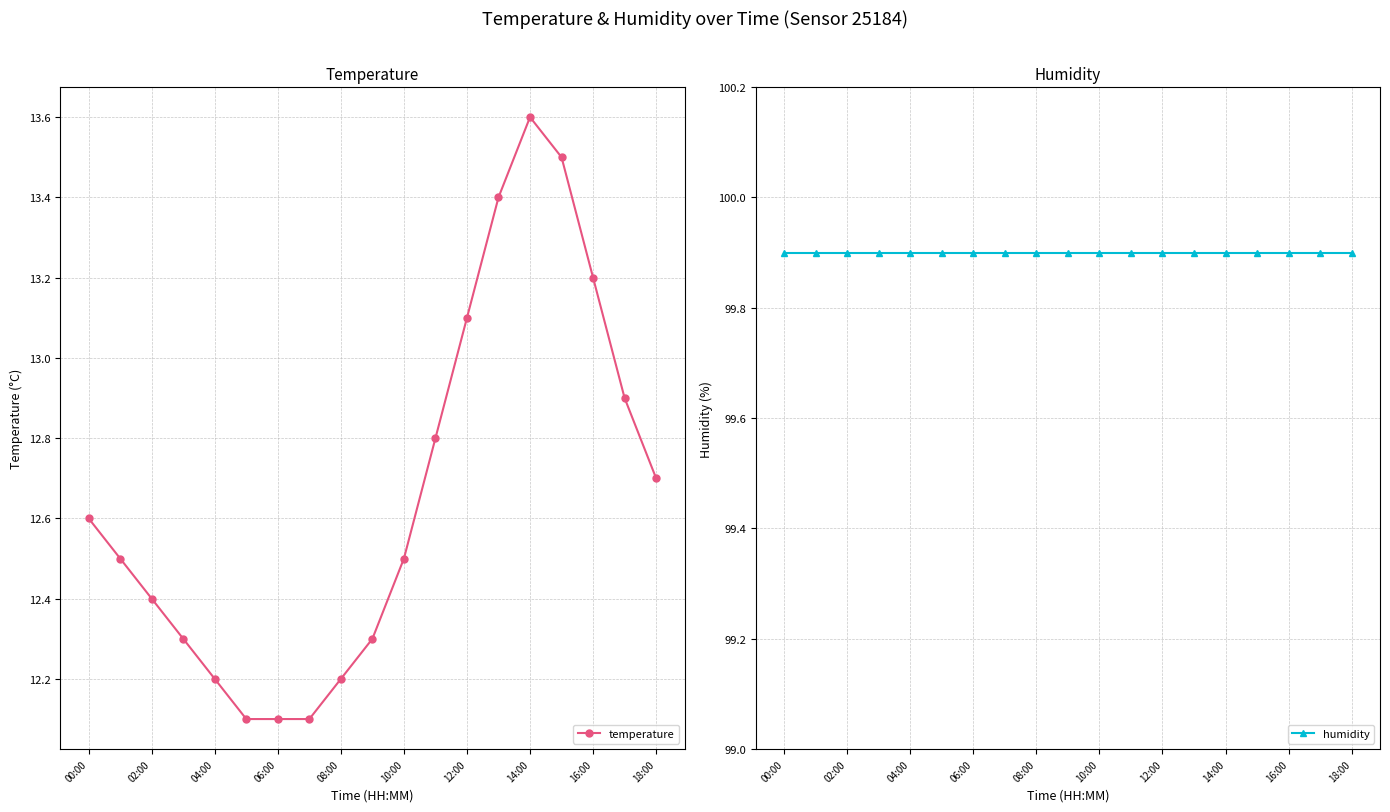

Count the number of categories in the chart.

19